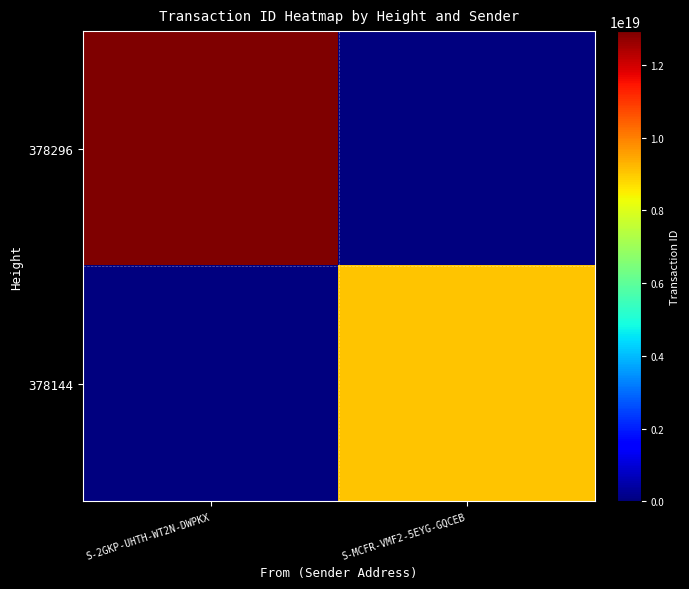

What is the difference between the highest and lowest values at S-MCFR-VMF2-5EYG-GQCEB?

9068429274081342464